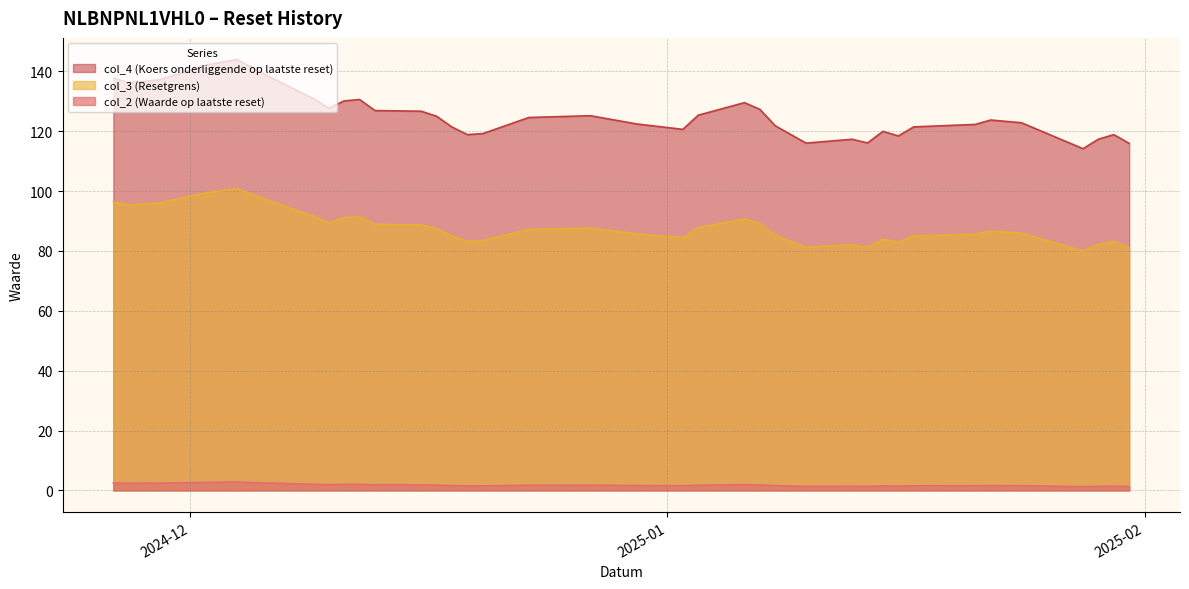

List the series in order of their peak value, highest first.

col_4 (Koers onderliggende op laatste reset), col_3 (Resetgrens), col_2 (Waarde op laatste reset)